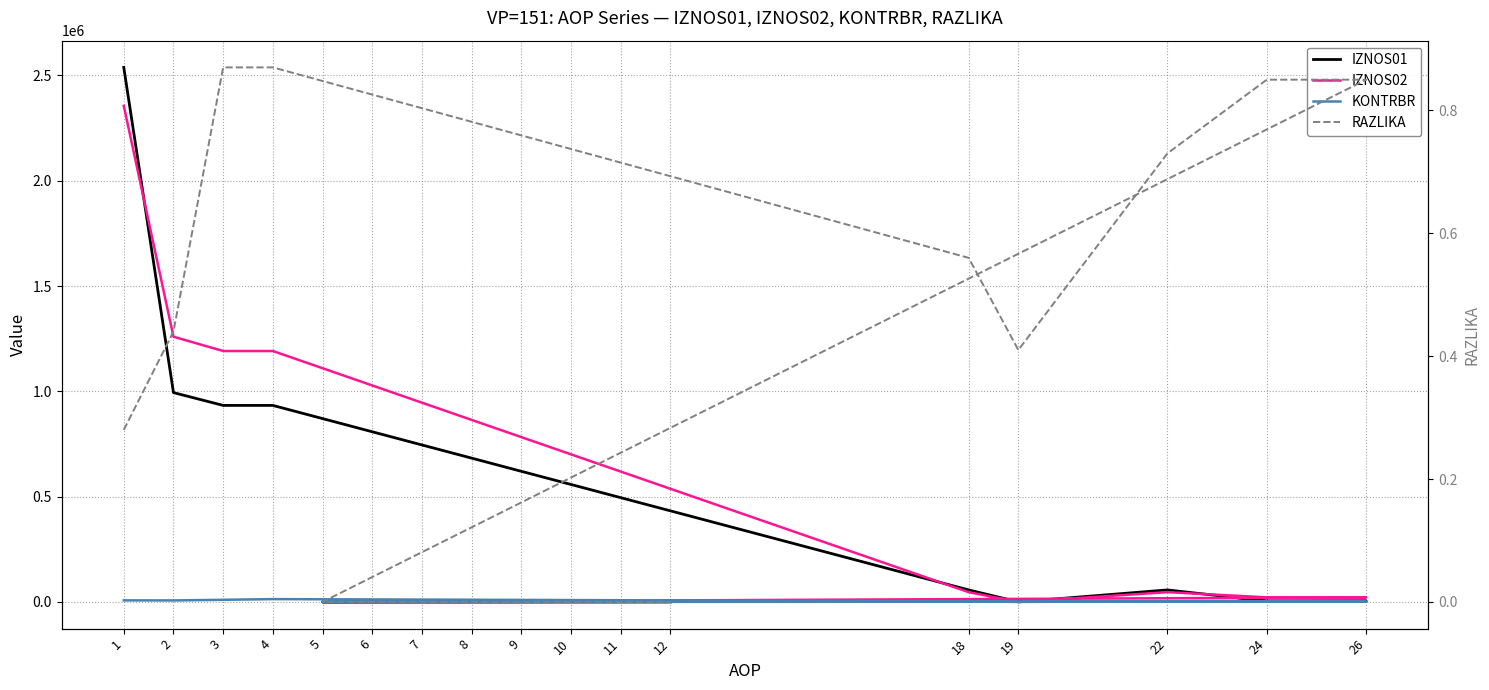

Between 5 and 9, which is larger?

5